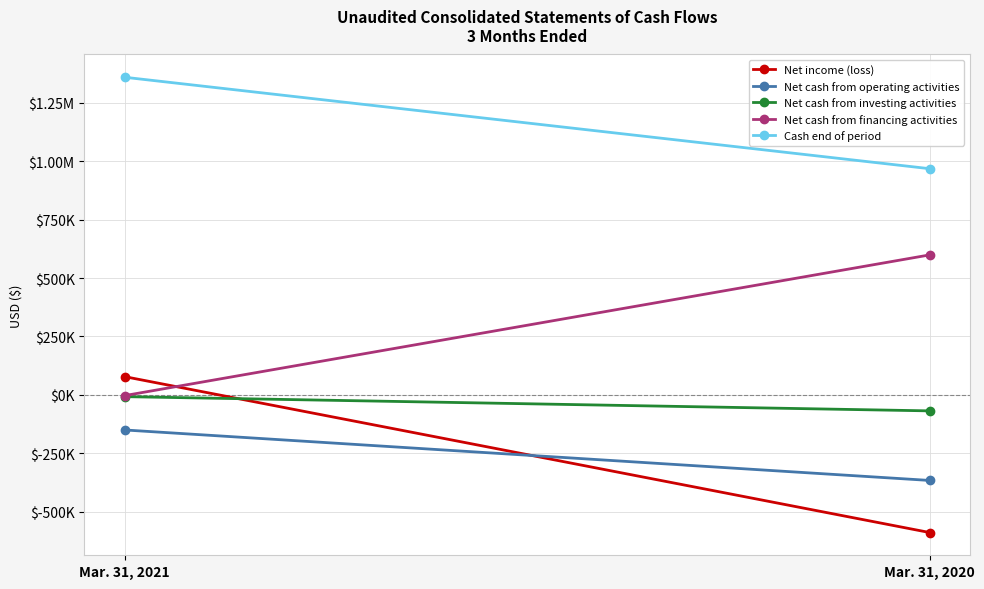

Reading left to right, list all the values displayed in this chart.

Net income (loss): 77752	-589681
Net cash from operating activities: -150588	-366712
Net cash from investing activities: -7904	-68841
Net cash from financing activities: -3443	598952
Cash end of period: 1359680	968168